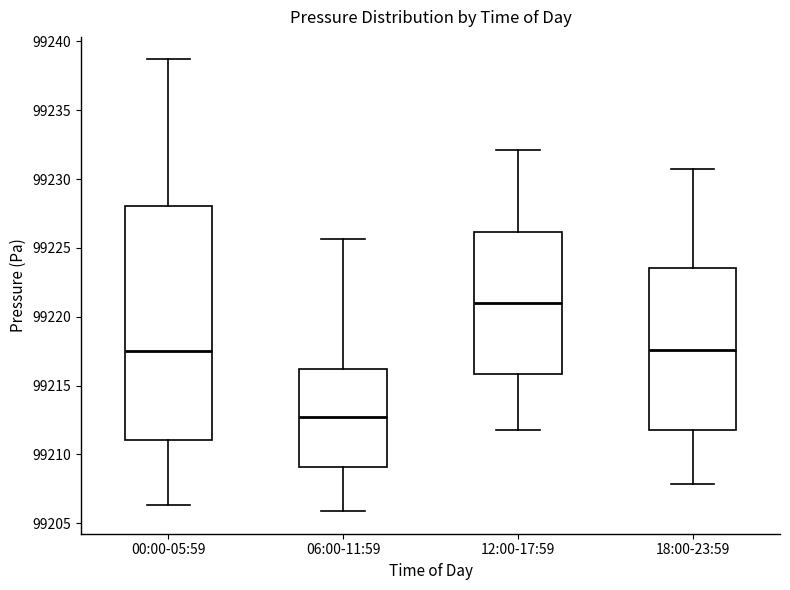

Reading left to right, read every box against the y-axis: the position of its median line, the range the box covers, and the ends of its whiskers. The values are not printed on the chart, so give them approximately, as read against the axis.

00:00-05:59: median 99217.5, box 99211.0 to 99228.0, whiskers 99206.5 to 99238.5
06:00-11:59: median 99212.5, box 99209.0 to 99216.0, whiskers 99206.0 to 99225.5
12:00-17:59: median 99221.0, box 99216.0 to 99226.0, whiskers 99212.0 to 99232.0
18:00-23:59: median 99217.5, box 99212.0 to 99223.5, whiskers 99208.0 to 99231.0